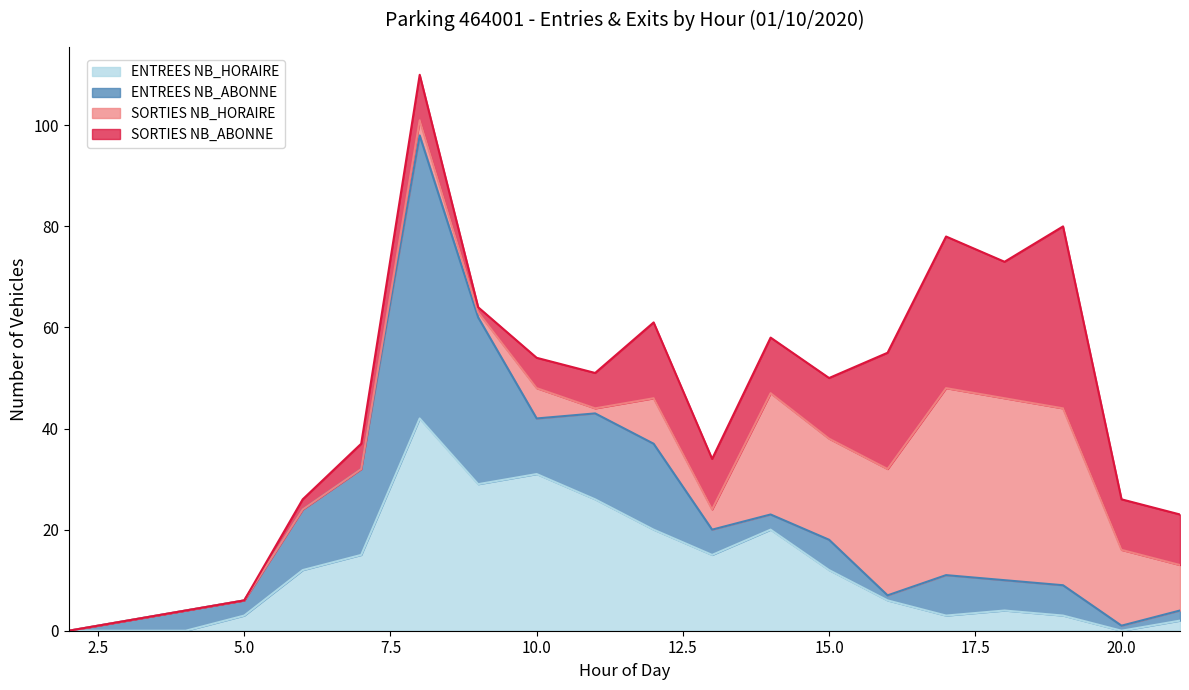

What is the value of the ENTREES NB_HORAIRE point at the 8th from the left?

29